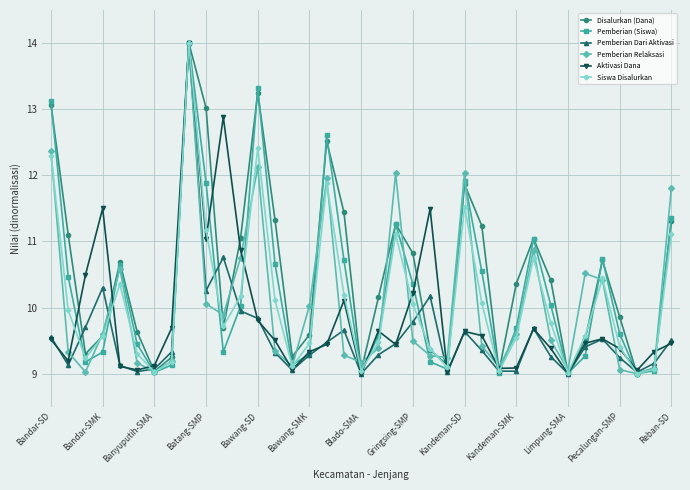

What is the value of the Pemberian Relaksasi point at the 16th from the left?

10.0